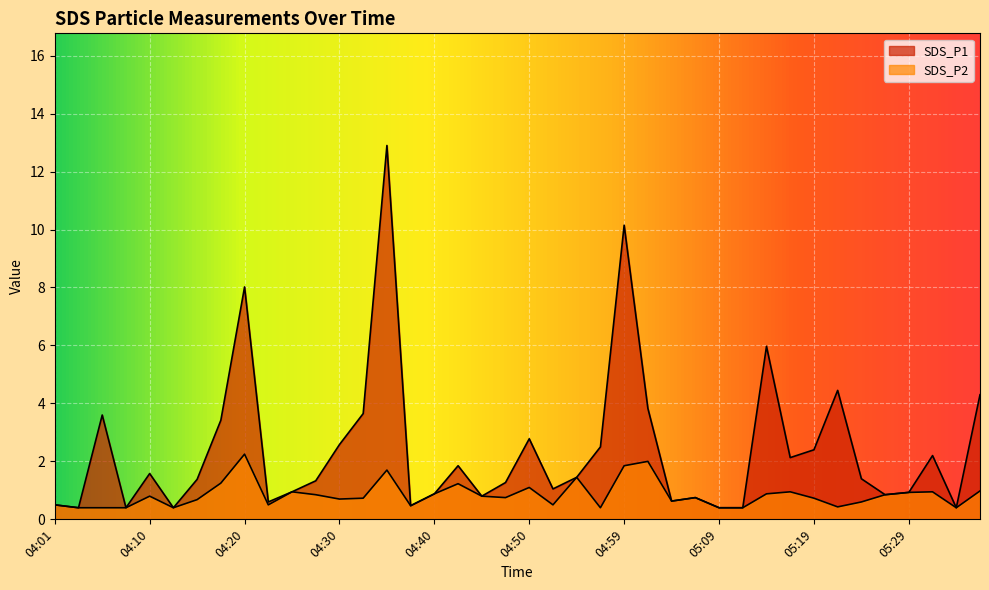

How many lines are shown in the chart?

2